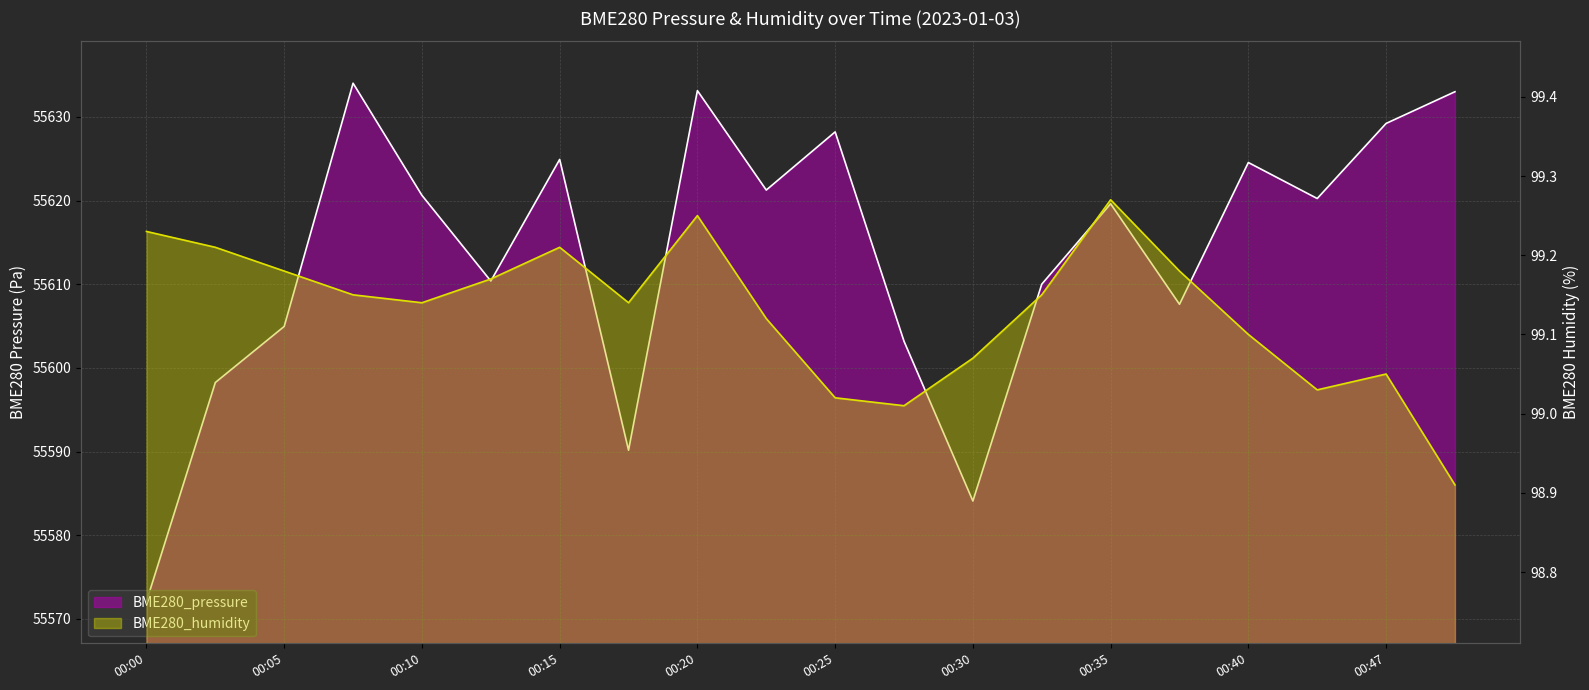

At 00:32, list the series in order from largest to smallest.

BME280_pressure, BME280_humidity